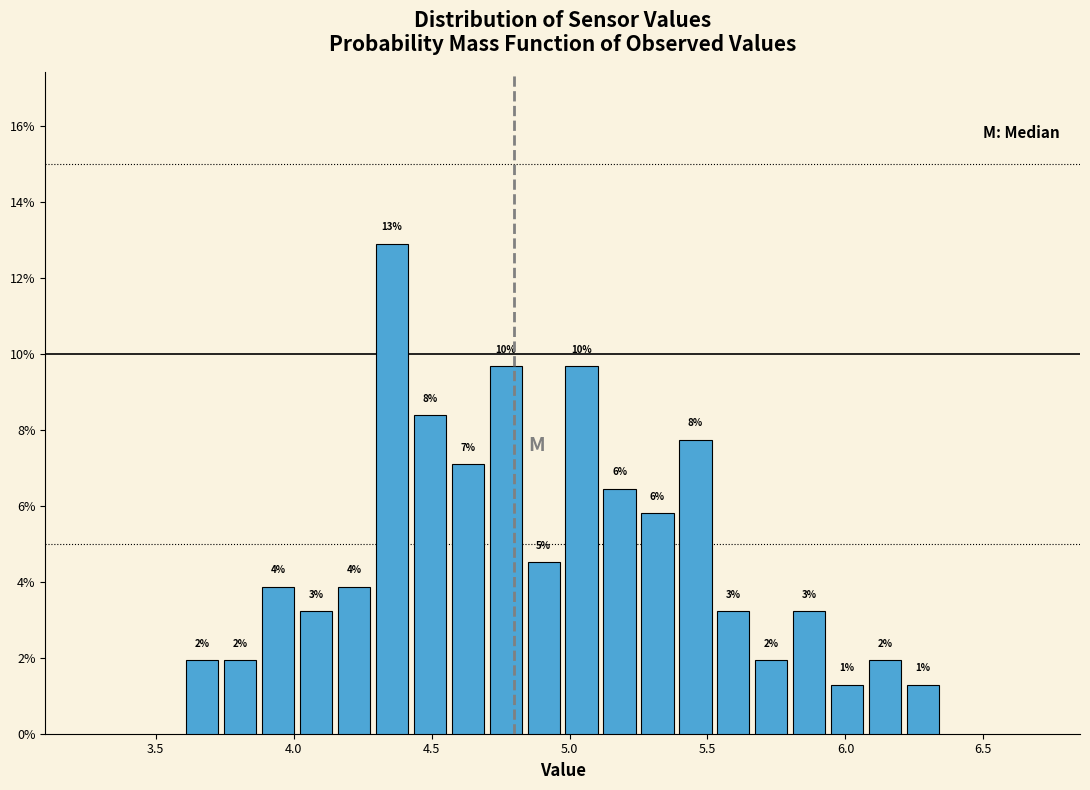

Around what value on the x-axis is the tallest bar? Give the approximate position of its centre, as read against the axis.

4.35